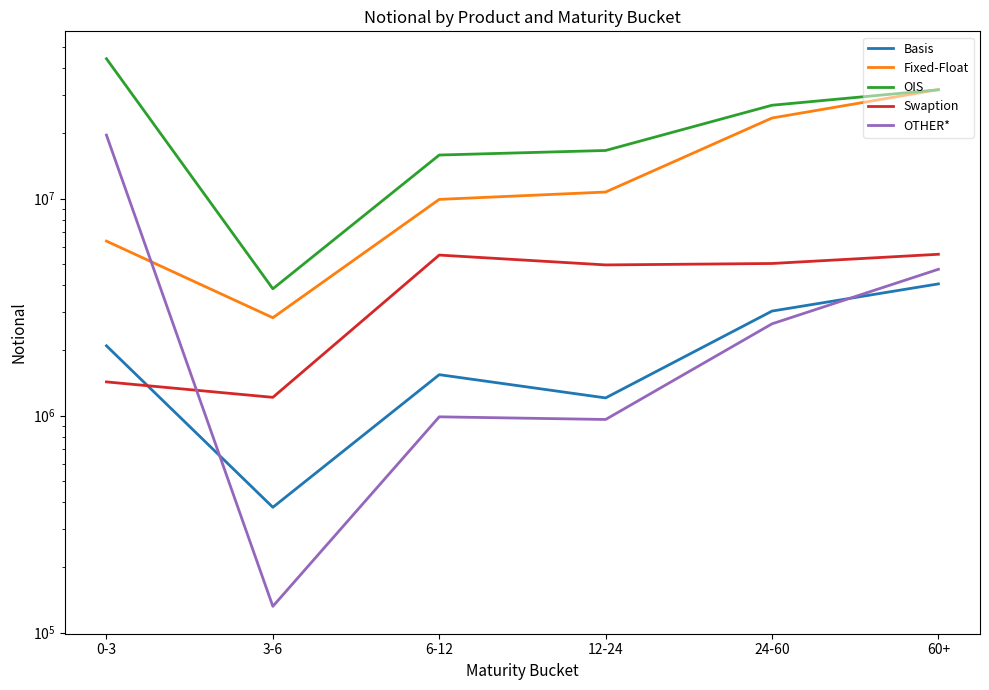

How many values in the OIS series exceed 26932053?

2